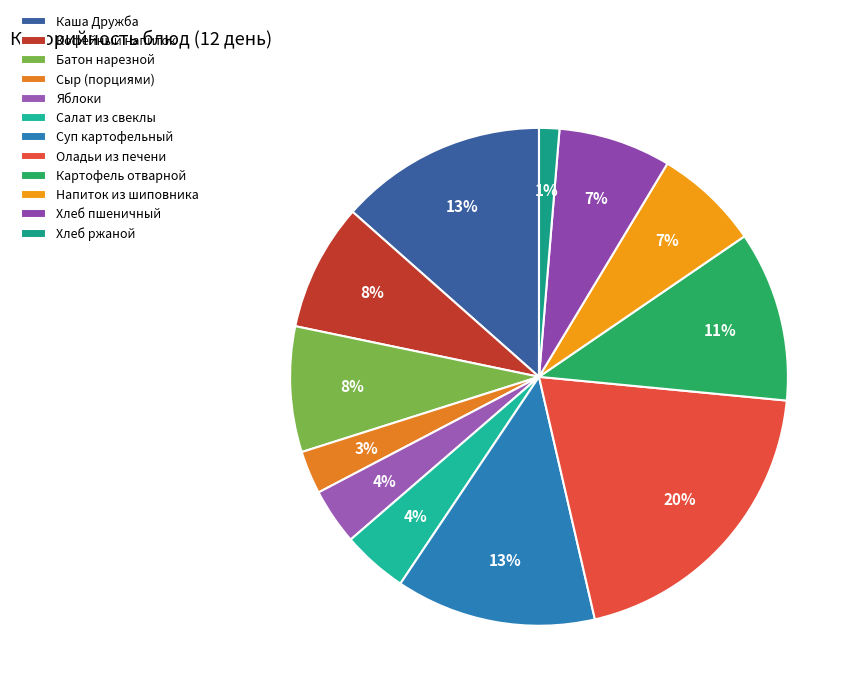

How many segments does this pie chart have?

12